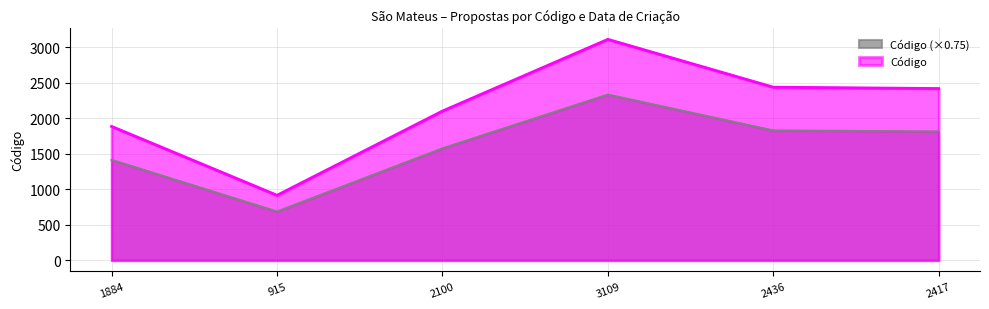

What is the difference between the Código values at 3109 and 2436?

673.0